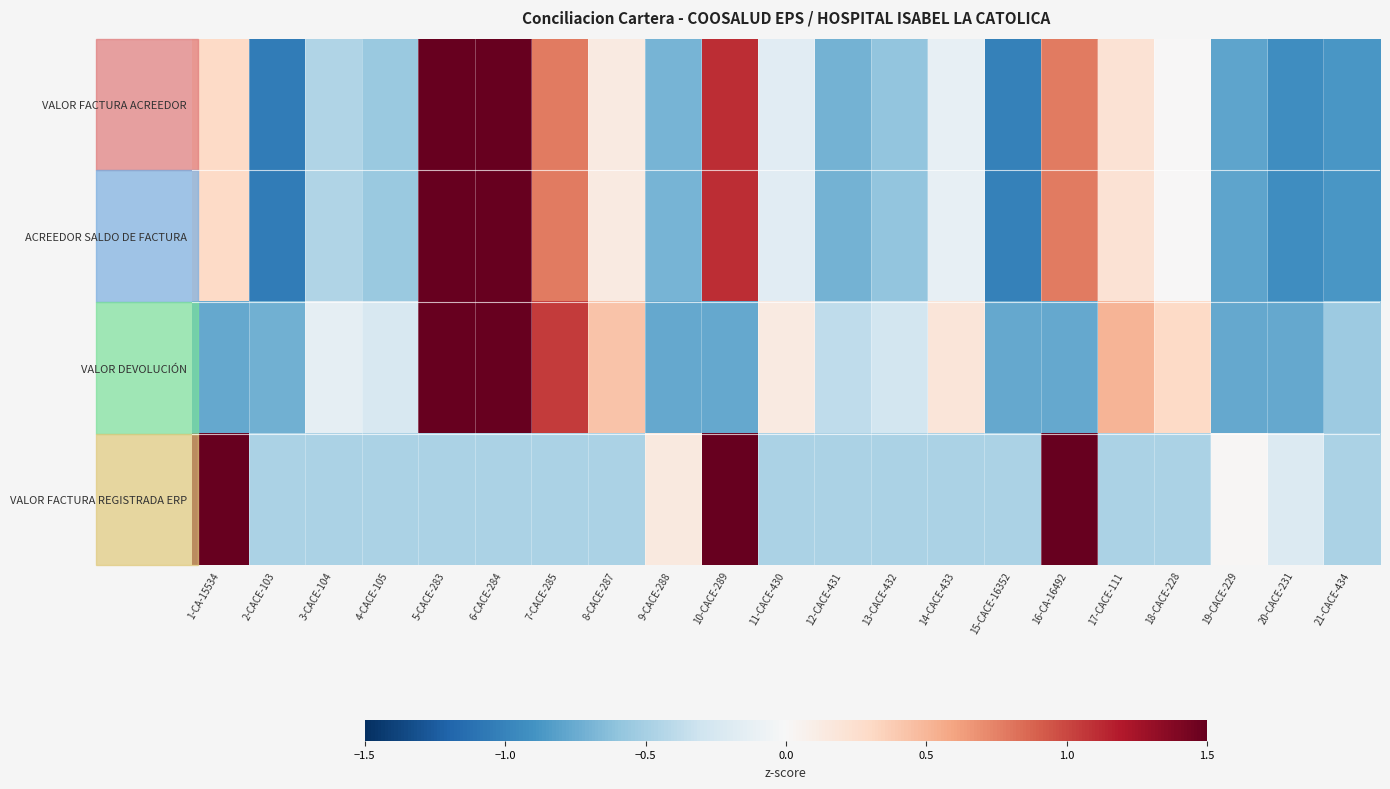

Which has a higher value, 1-CA-15534 or 12-CACE-431?

1-CA-15534